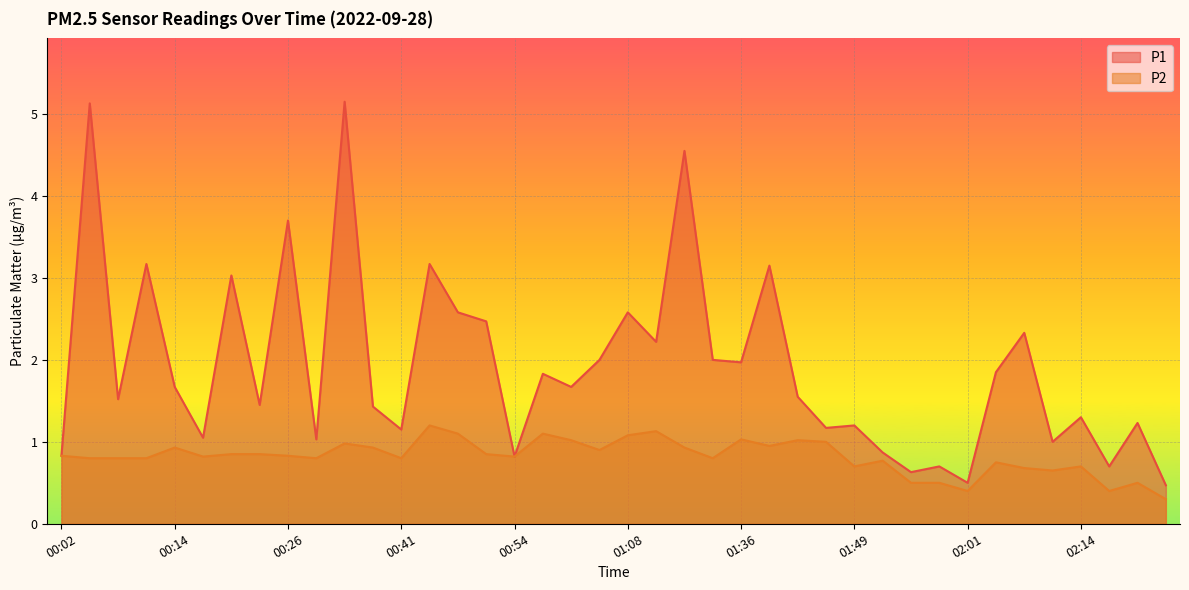

Rank the series by their maximum value, from highest to lowest.

P1, P2